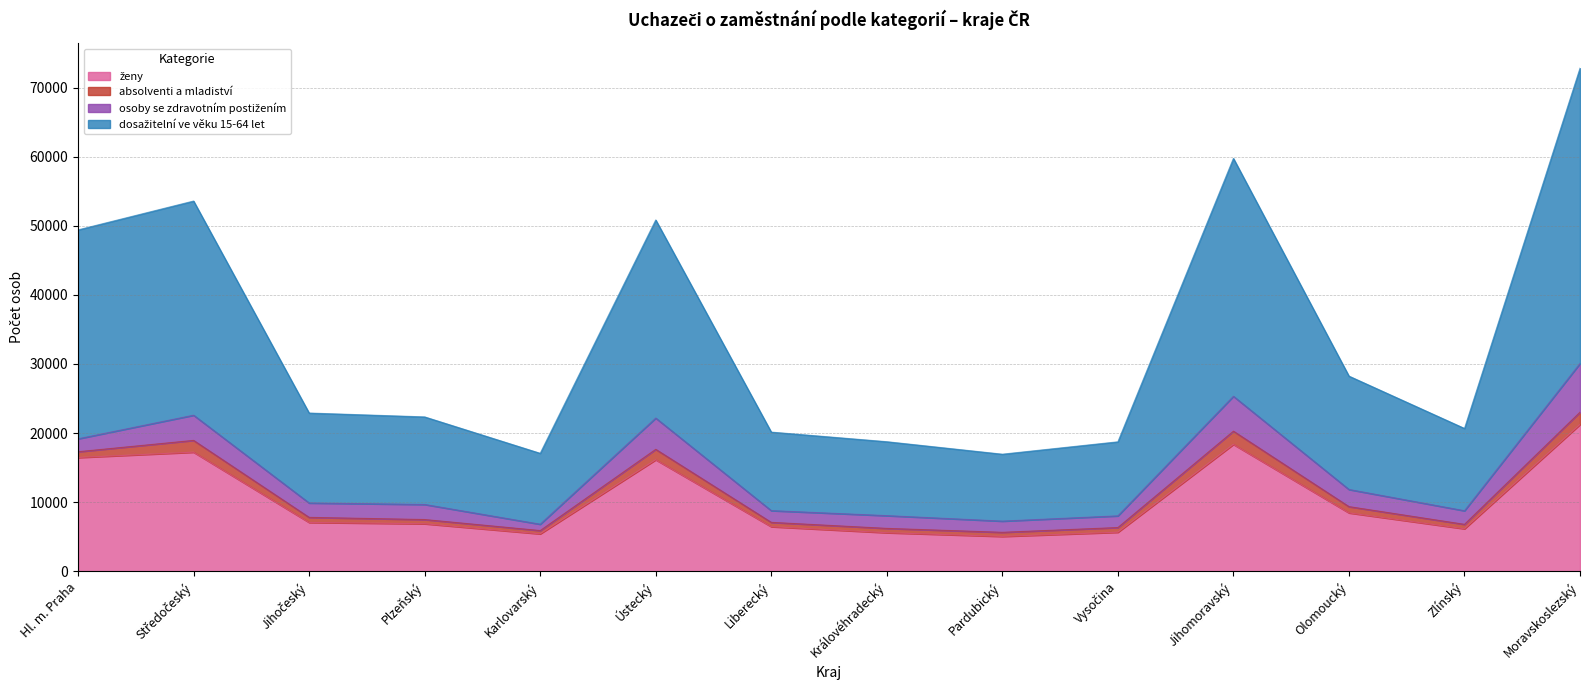

At which category does ženy reach its first local valley?

Karlovarský